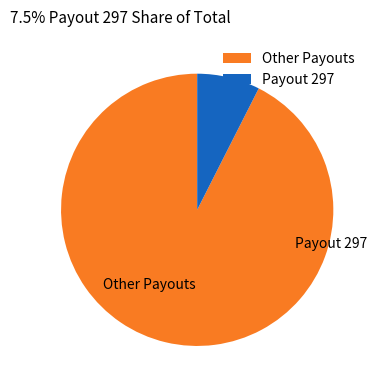

Is there any slice that represents more than half of the pie?

Yes